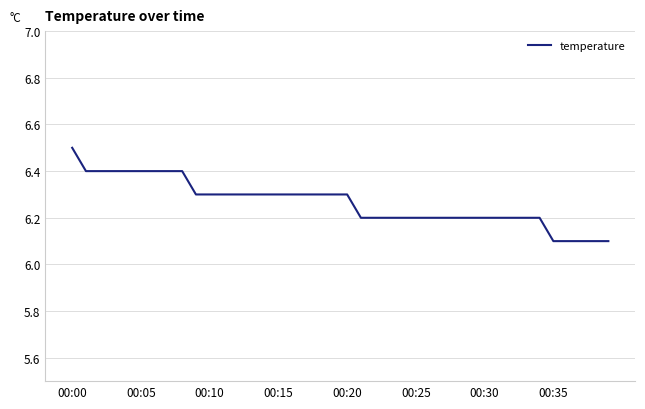

What is the average value?

6.3